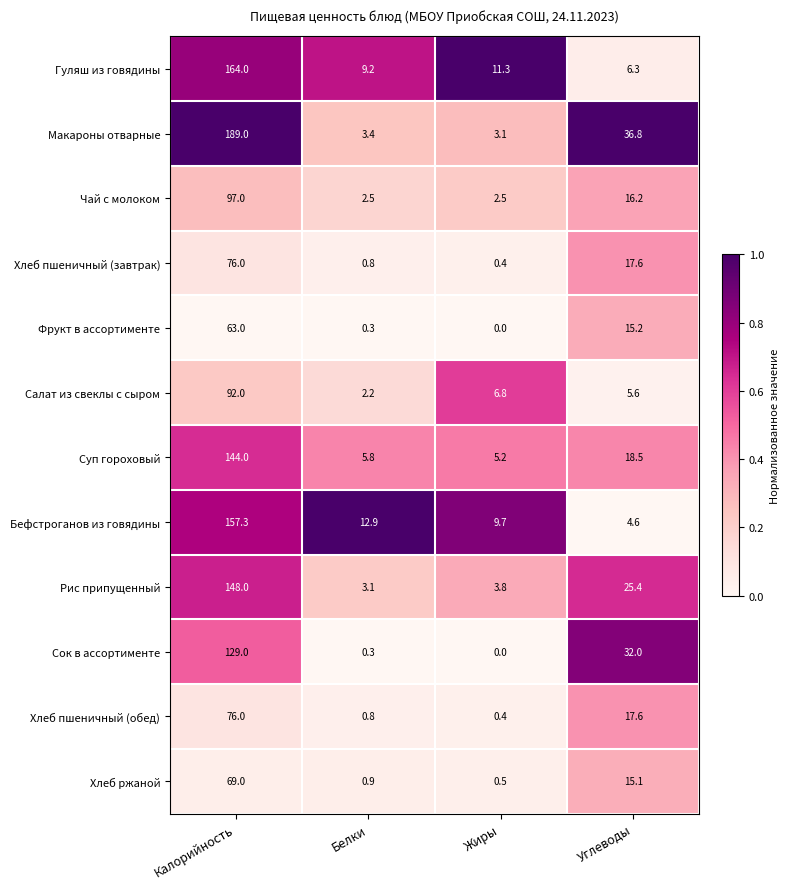

How many data points does each series have?

4